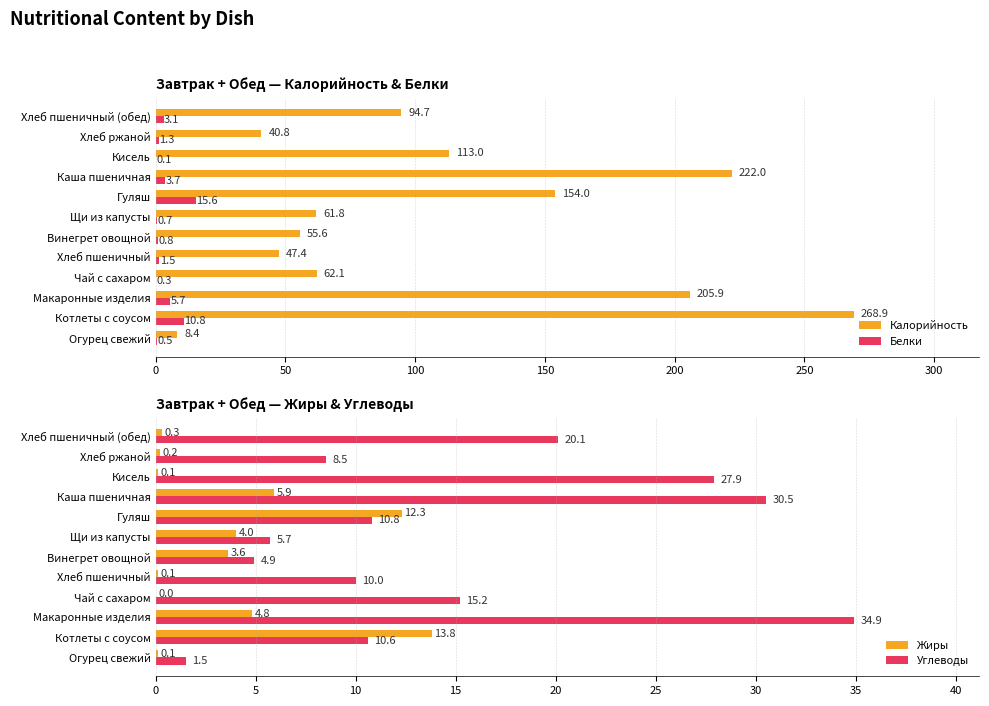

What is the greatest value displayed?

268.9